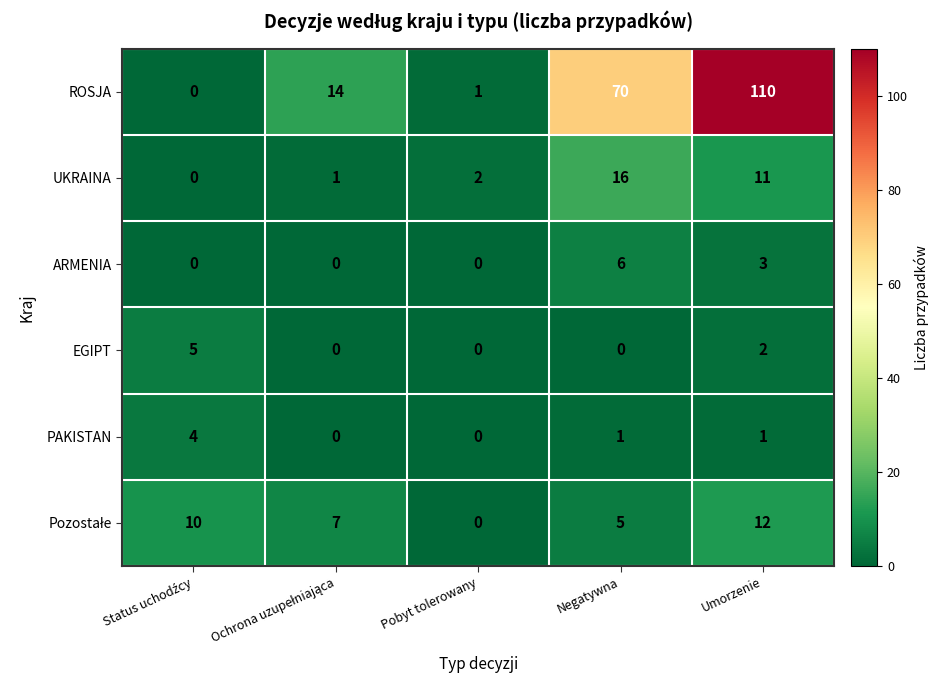

What is the greatest value displayed?

110